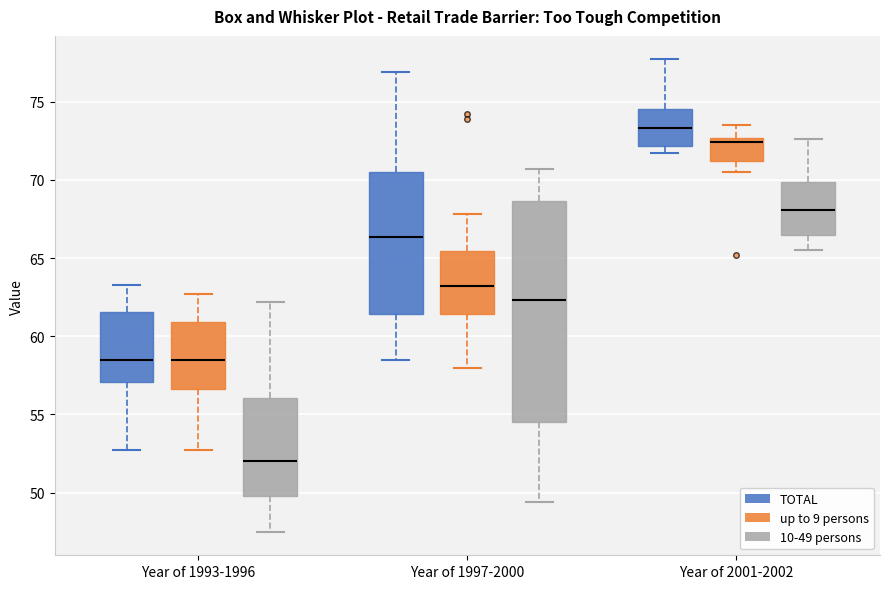

Reading left to right, transcribe this box plot: for each box, give where its median line is, the range the box spans, and where its two whiskers end, as read against the y-axis. The values are not printed on the chart, so give them approximately, as read against the axis.

Year of 1993-1996 (TOTAL): median 58.5, box 57.0 to 61.5, whiskers 52.5 to 63.5
Year of 1993-1996 (up to 9 persons): median 58.5, box 56.5 to 61.0, whiskers 52.5 to 62.5
Year of 1993-1996 (10-49 persons): median 52.0, box 50.0 to 56.0, whiskers 47.5 to 62.0
Year of 1997-2000 (TOTAL): median 66.5, box 61.5 to 70.5, whiskers 58.5 to 77.0
Year of 1997-2000 (up to 9 persons): median 63.0, box 61.5 to 65.5, whiskers 58.0 to 68.0
Year of 1997-2000 (10-49 persons): median 62.5, box 54.5 to 68.5, whiskers 49.5 to 70.5
Year of 2001-2002 (TOTAL): median 73.5, box 72.0 to 74.5, whiskers 71.5 to 77.5
Year of 2001-2002 (up to 9 persons): median 72.5 (just below the box's upper edge), box 71.0 to 72.5, whiskers 70.5 to 73.5
Year of 2001-2002 (10-49 persons): median 68.0, box 66.5 to 70.0, whiskers 65.5 to 72.5